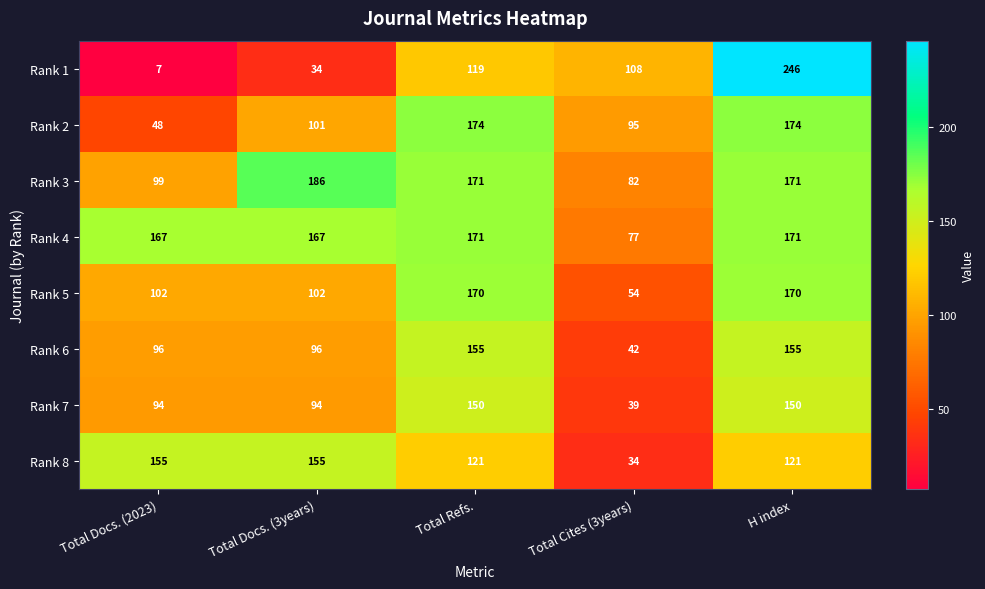

At which category is the sum across all series the highest?

H index